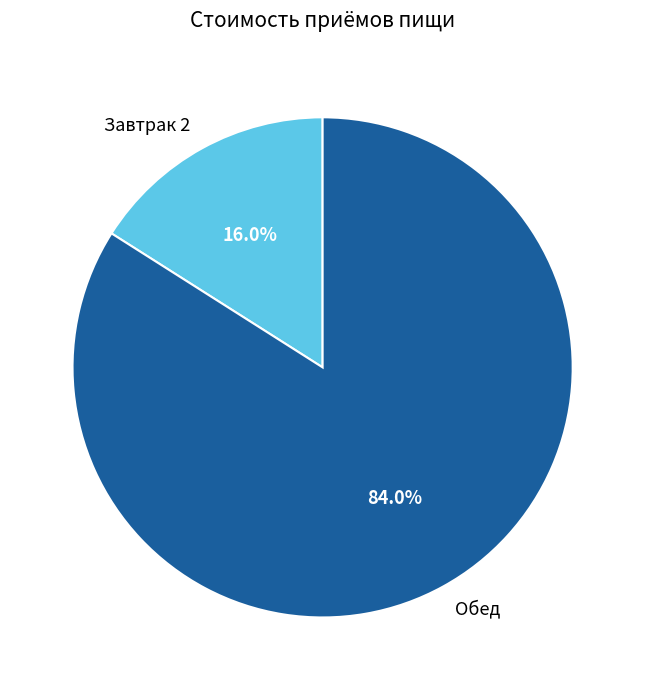

Which slice is the smallest?

Завтрак 2